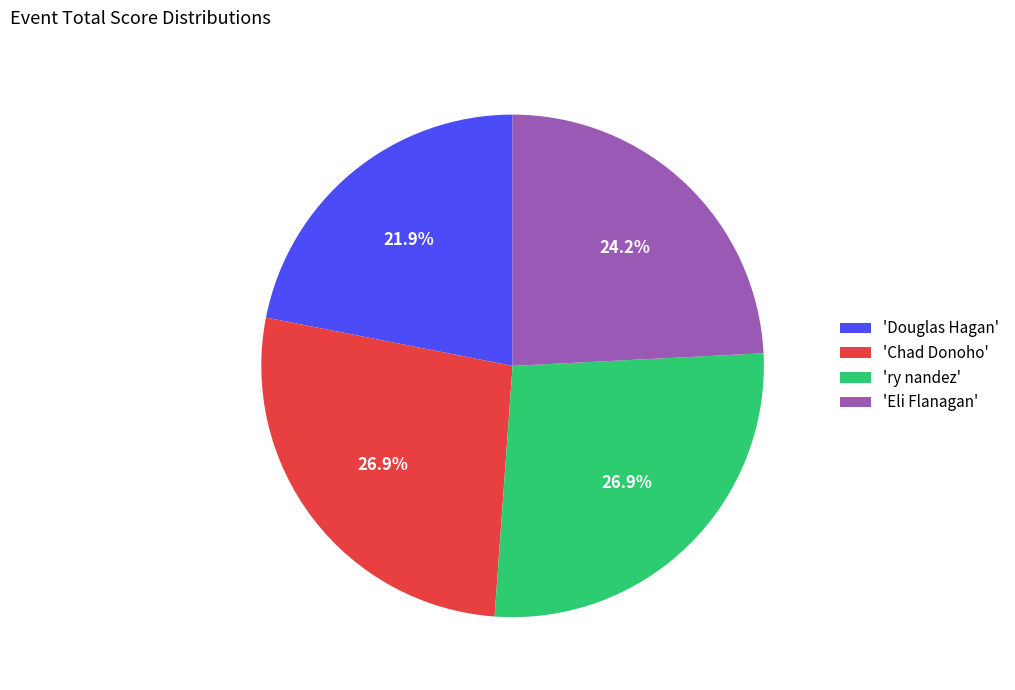

Is there a majority slice in this chart?

No